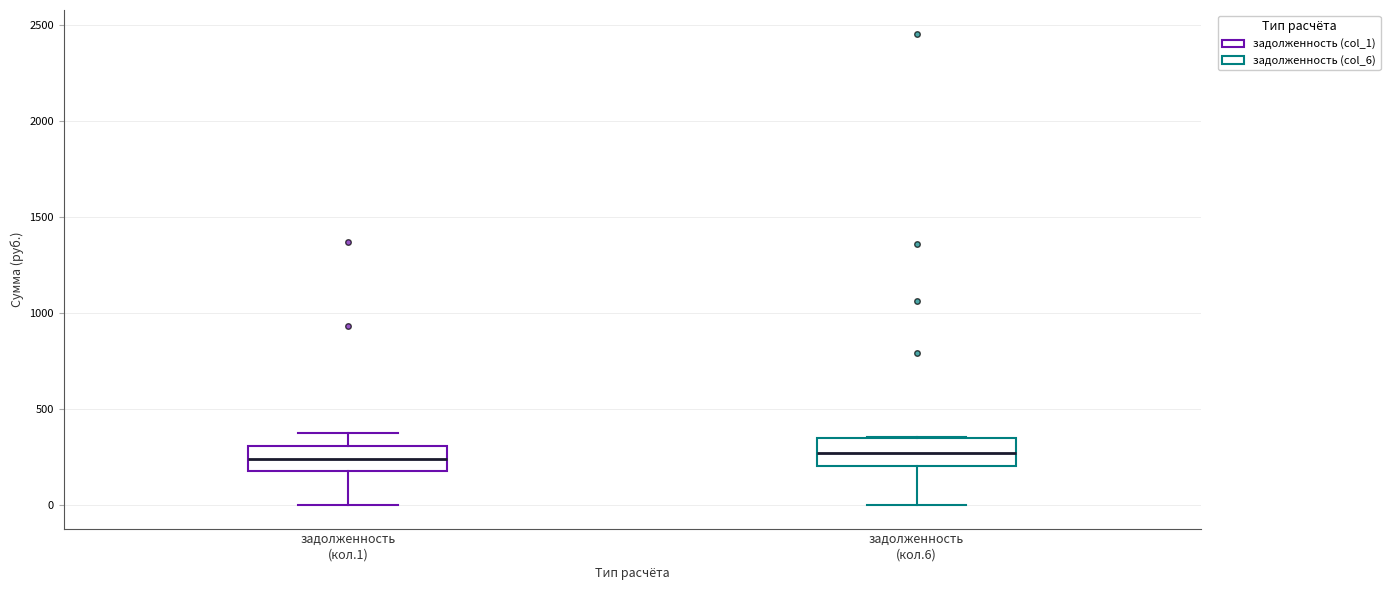

Reading left to right, read every box against the y-axis: the position of its median line, the range the box covers, and the ends of its whiskers. The values are not printed on the chart, so give them approximately, as read against the axis.

задолженность (кол.1): median 250, box 200 to 300, whiskers 0 to 400
задолженность (кол.6): median 250, box 200 to 350, whiskers 0 to 350